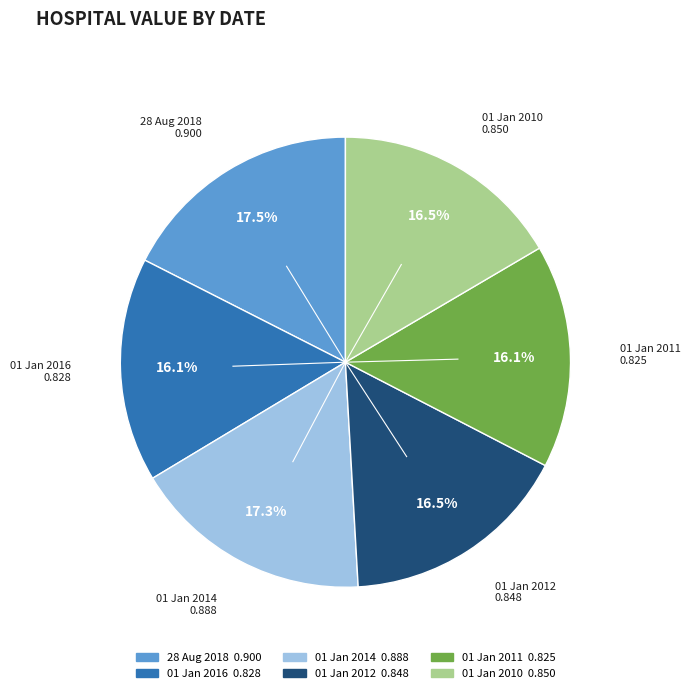

What percentage is NOT represented by 01 Jan 2011?

83.9%